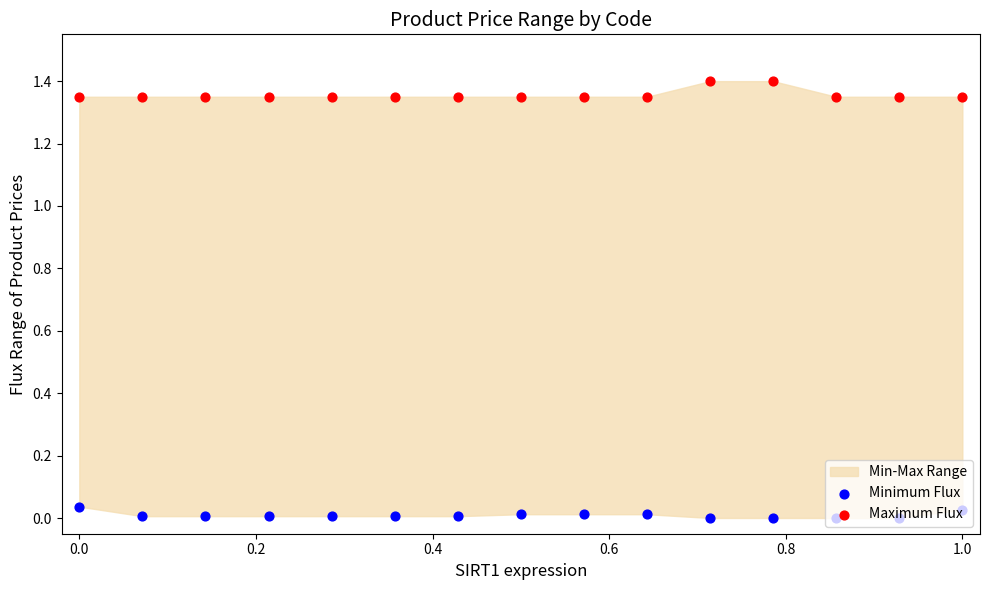

Which series reaches the maximum Y coordinate?

Maximum Flux